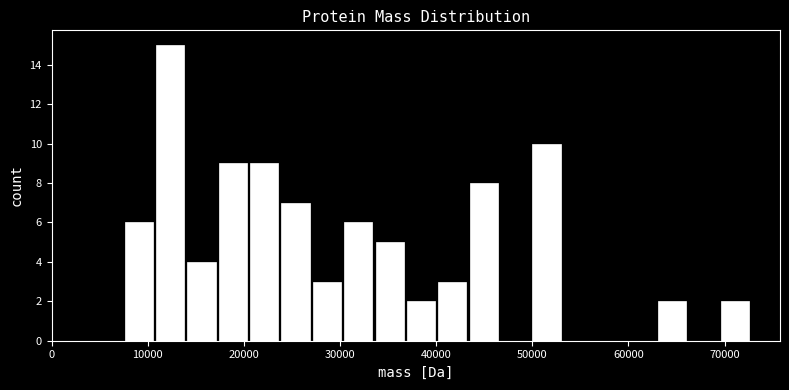

Around what value on the x-axis is the tallest bar? Give the approximate position of its centre, as read against the axis.

12000